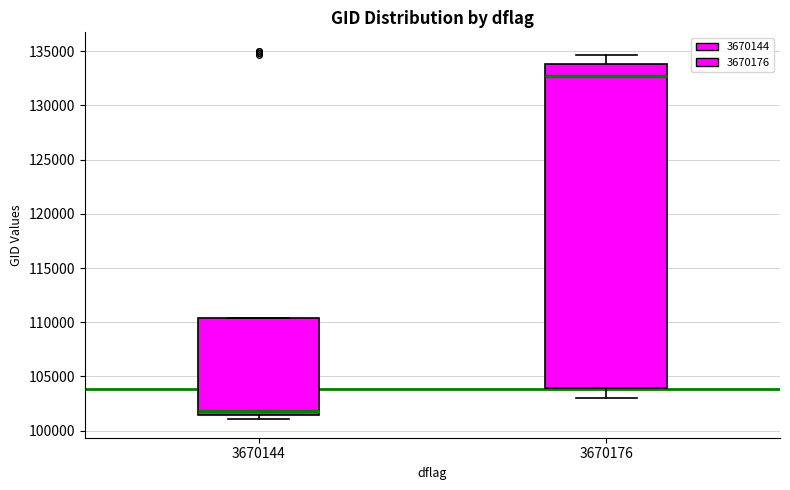

Reading left to right, read every box against the y-axis: the position of its median line, the range the box covers, and the ends of its whiskers. The values are not printed on the chart, so give them approximately, as read against the axis.

3670144: median 102000, box 101500 to 110500, whiskers 101000 to 110500
3670176: median 132500, box 104000 to 134000, whiskers 103000 to 134500